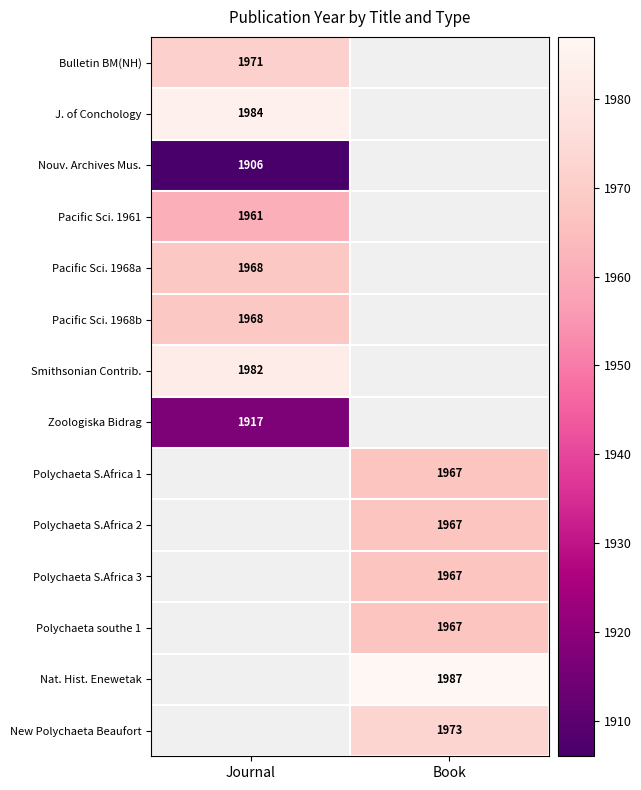

Between Journal and Book, which is larger?

Book